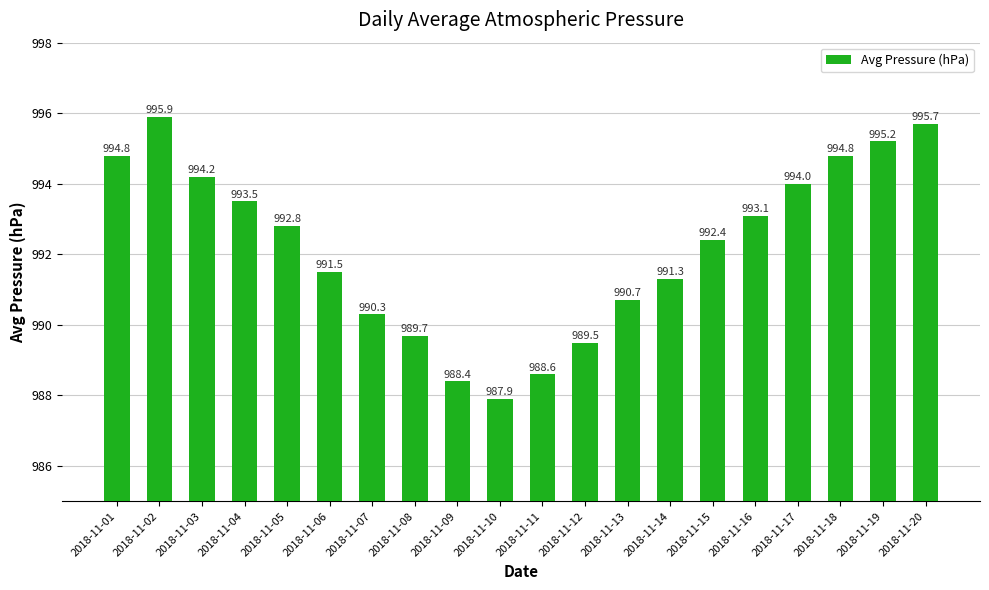

What is the difference between the maximum and minimum values?

8.0